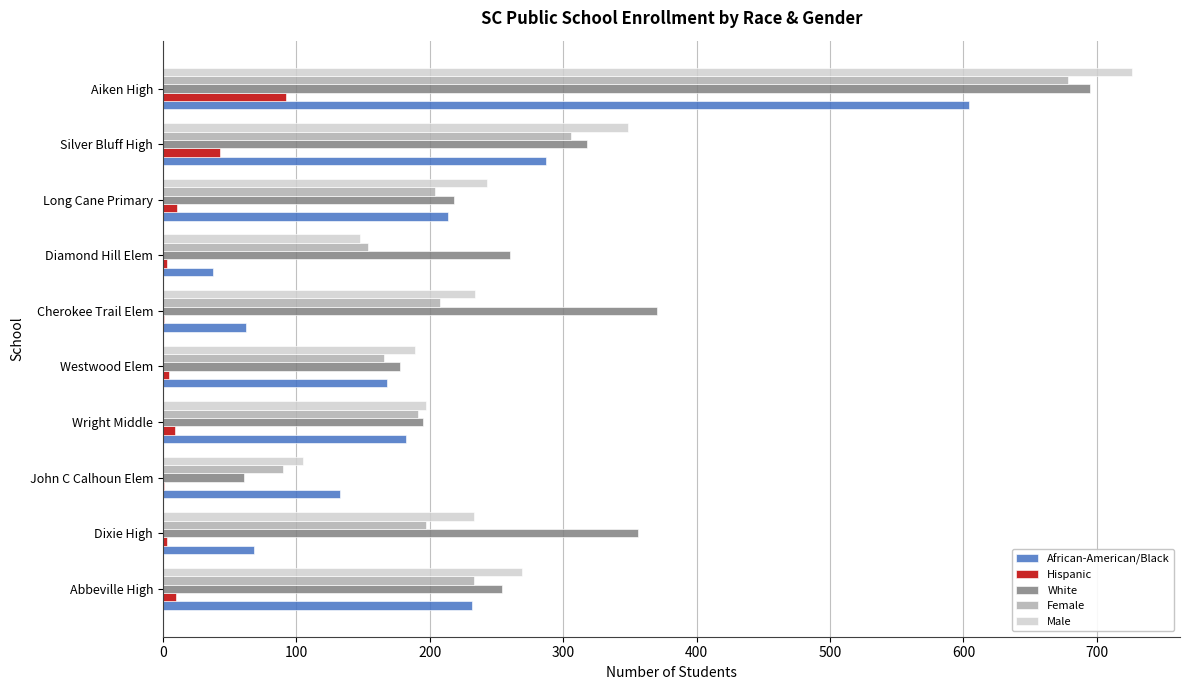

What is the total value across all series at Silver Bluff High?

1303